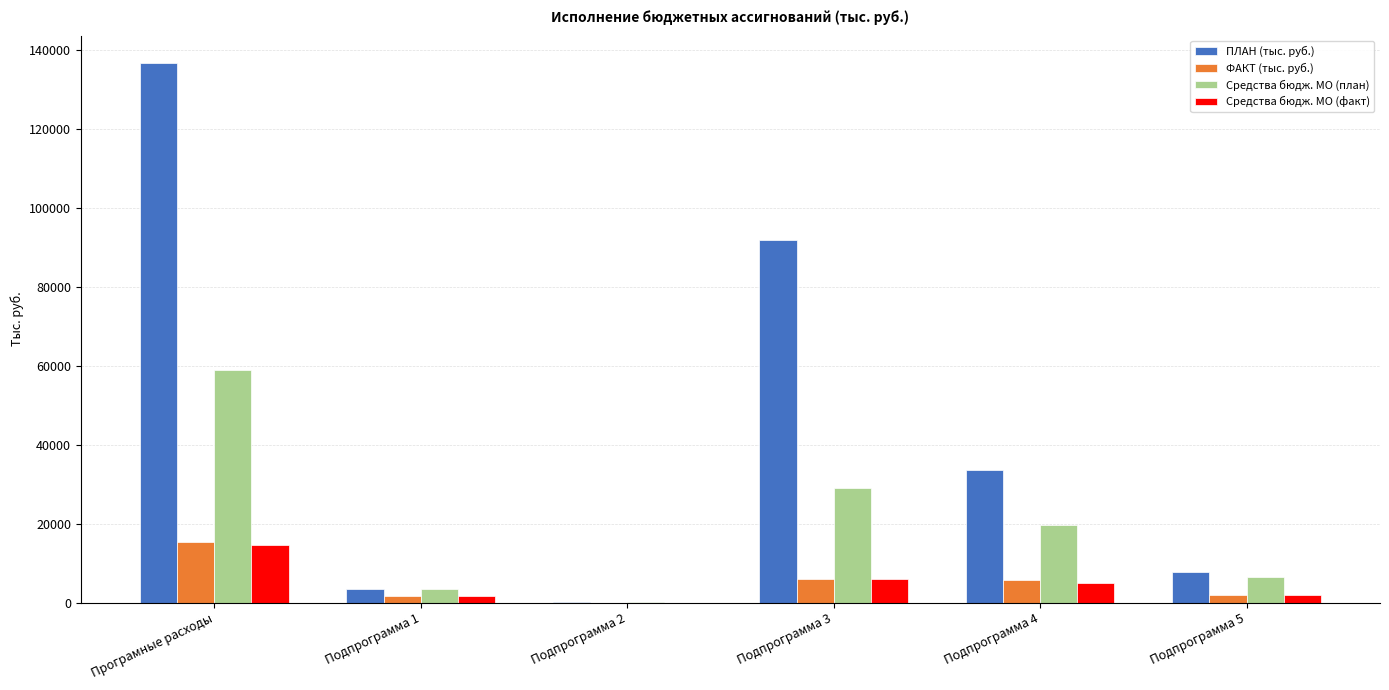

How many data points in ФАКТ (тыс. руб.) are above 5710?

3